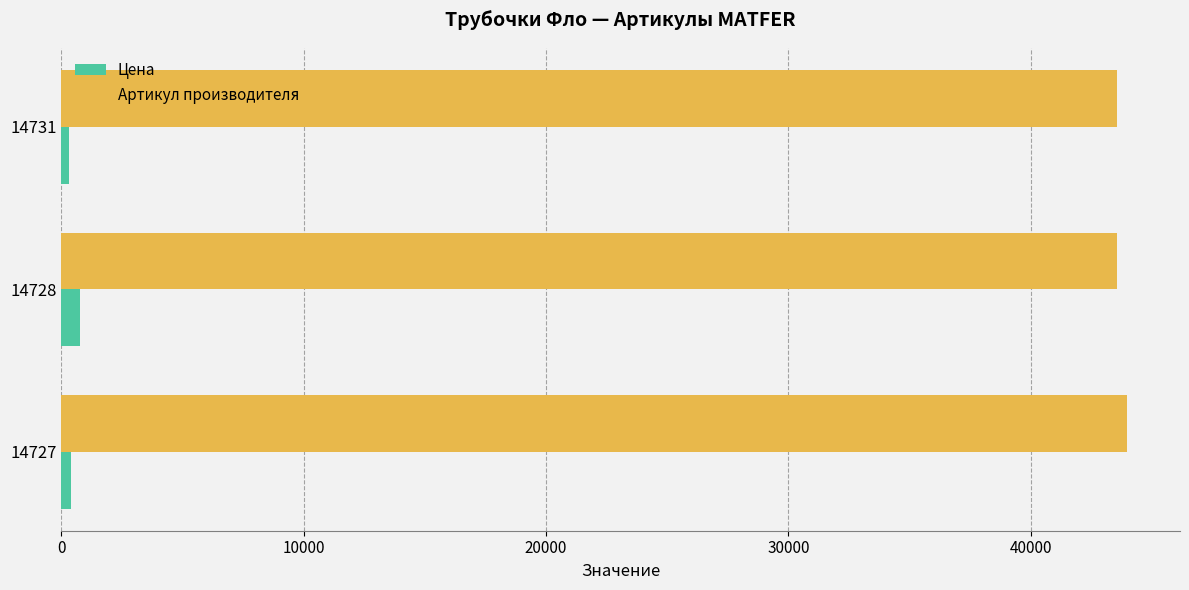

Count the Цена values in the range 323 to 773.

3